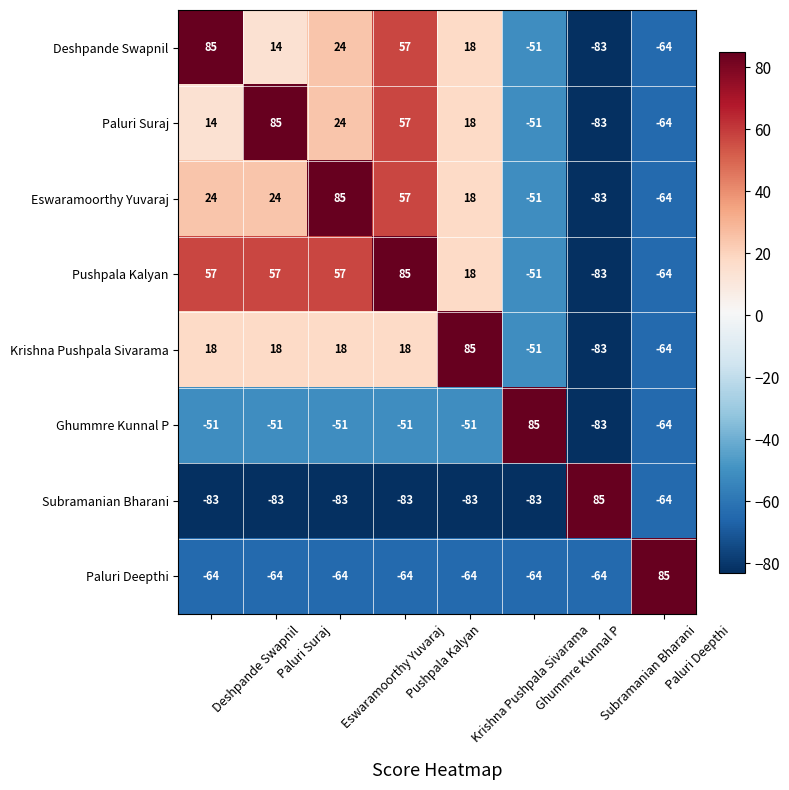

What is the maximum value shown in the chart?

85